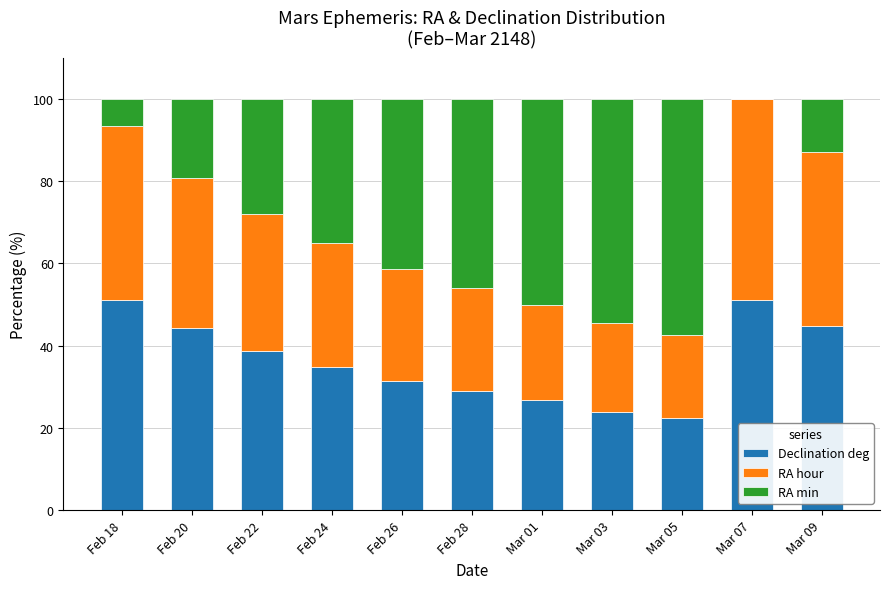

What is the total value across all series at Mar 07?

100.0